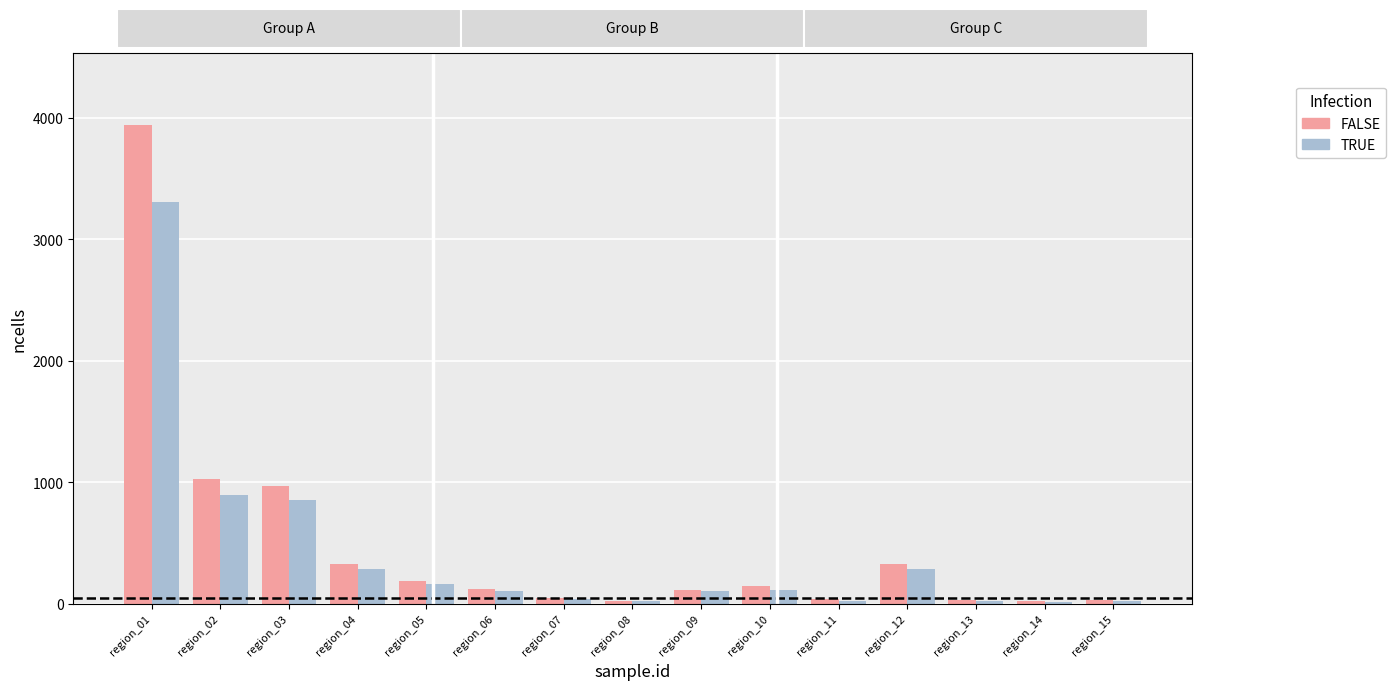

What is the average value of the TRUE series?

417.9